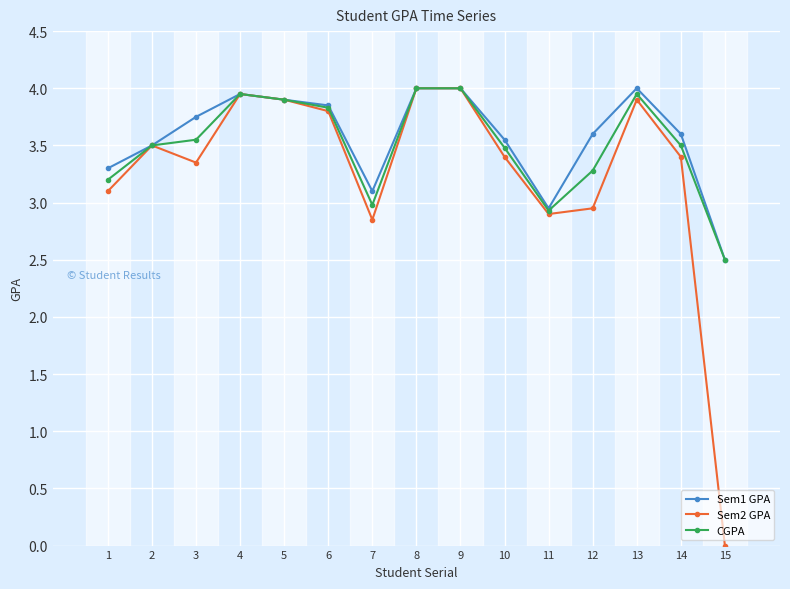

Between 9 and 10, which series saw the biggest shift?

Sem2 GPA